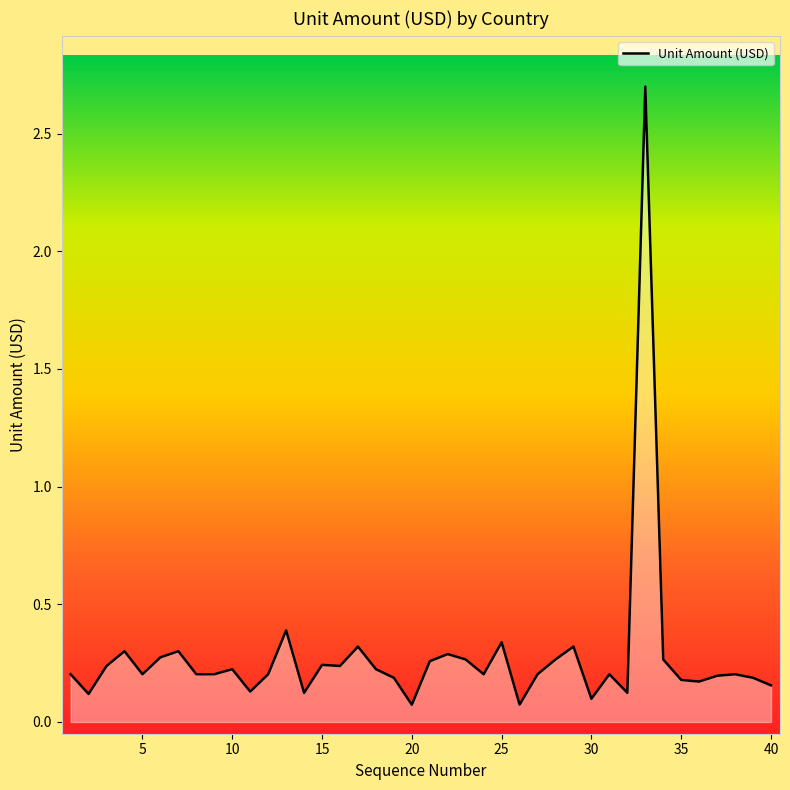

What is the difference between the maximum and minimum values?

2.6